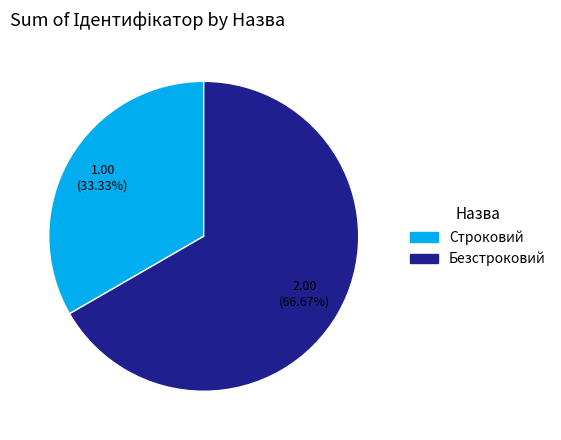

How many slices are in this pie chart?

2